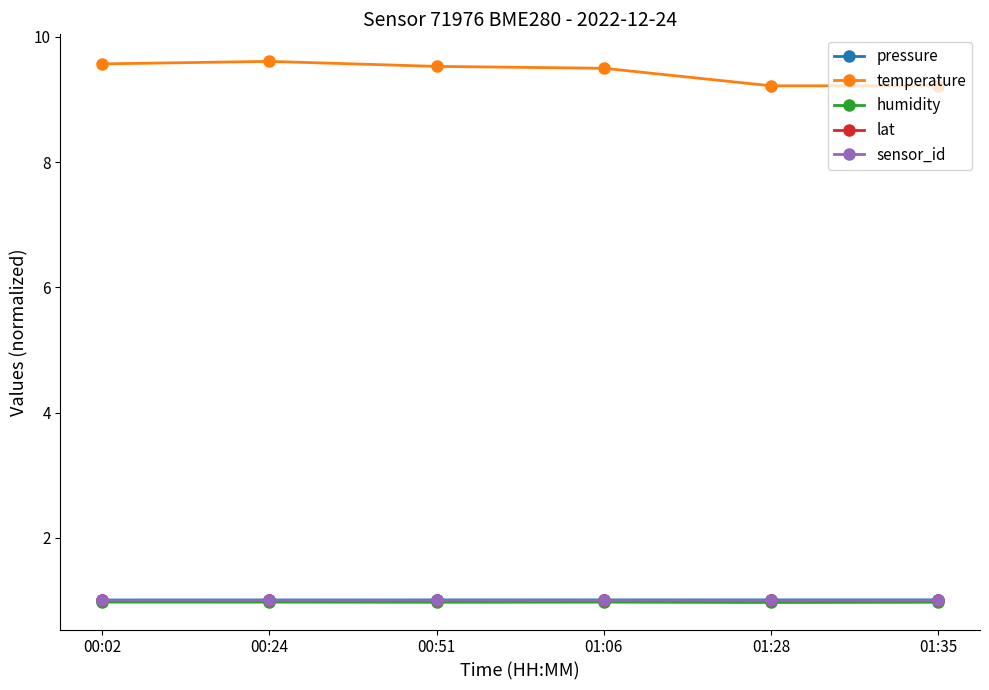

The temperature series shows 9.2 at 01:35. True or false?

True